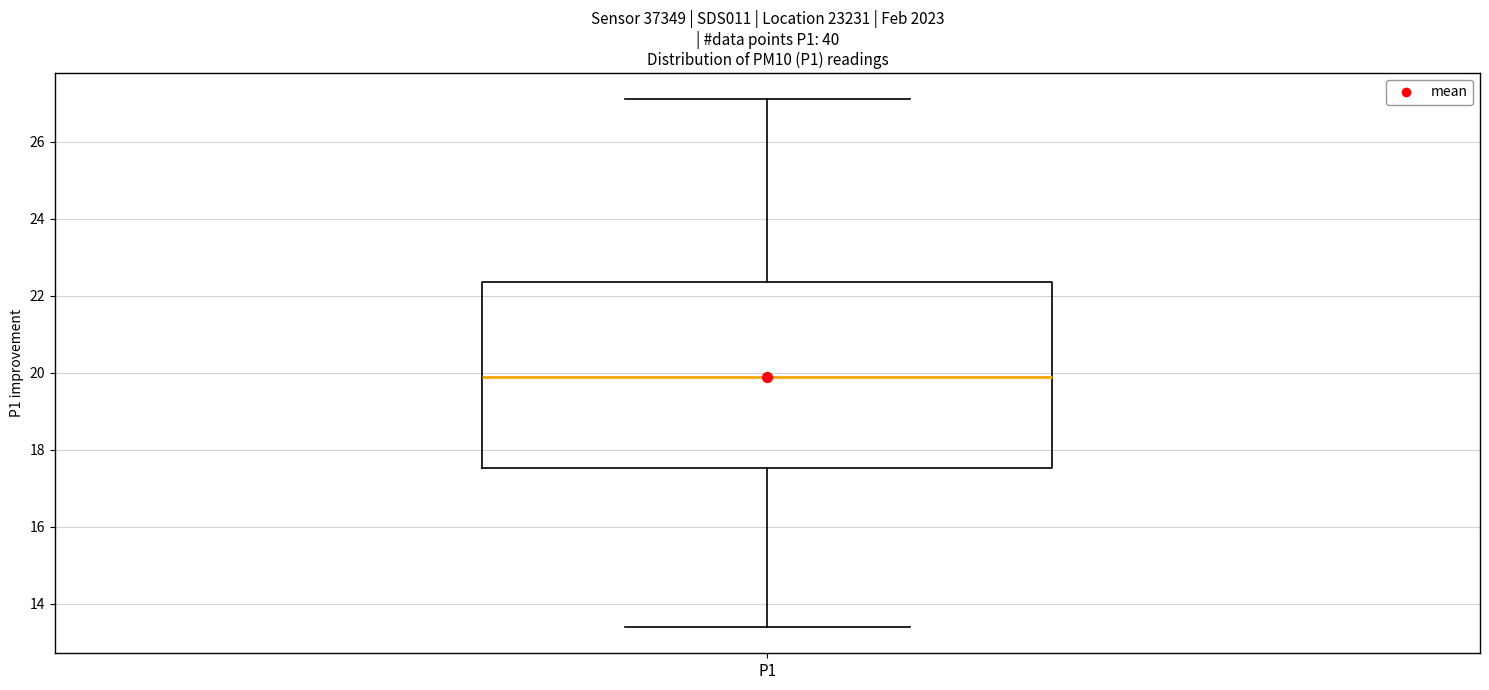

Read this box plot against the y-axis: the position of the median line, the range covered by the box, and the ends of both whiskers. The values are not printed on the chart, so give them approximately, as read against the axis.

median 19.8, box 17.6 to 22.4, whiskers 13.4 to 27.2